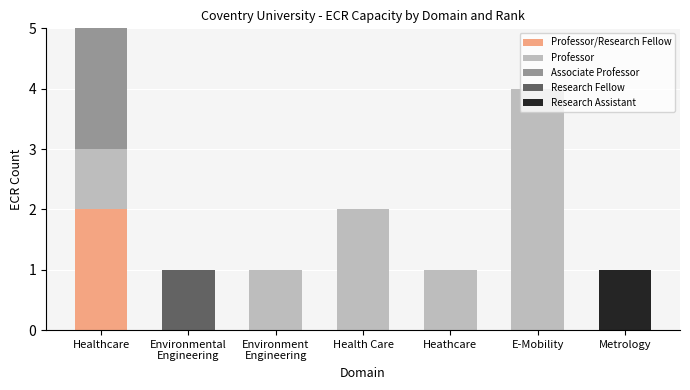

What are all the series names shown in the legend?

Professor/Research Fellow, Professor, Associate Professor, Research Fellow, Research Assistant